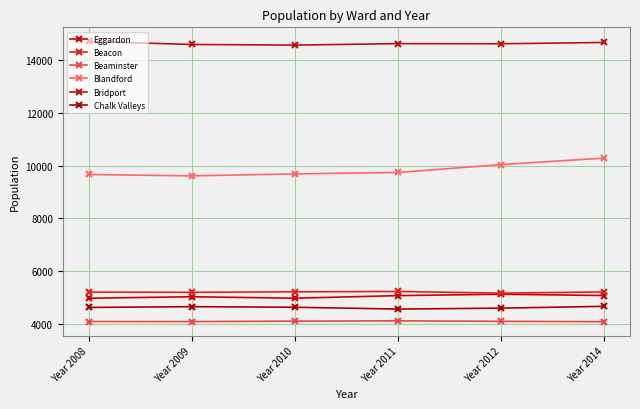

Which series has the largest total across all categories?

Bridport